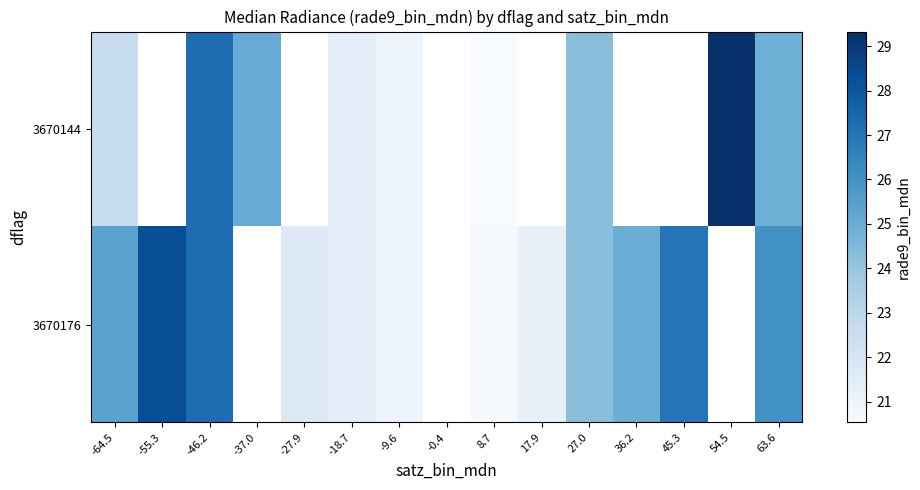

Count the number of data series in this chart.

2